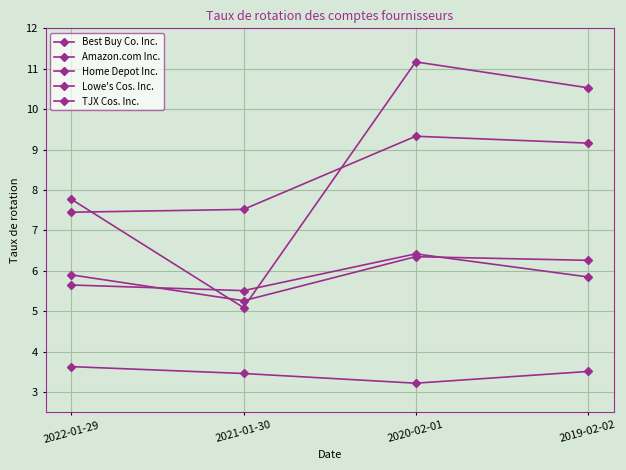

The value of Home Depot Inc. at 2021-01-30 is 7.5. True or false?

True